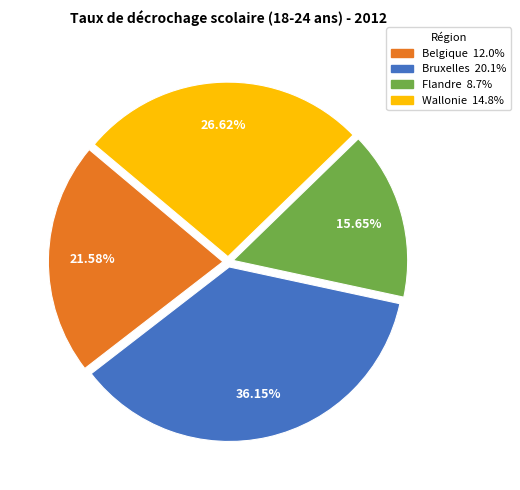

Count the number of slices in the pie.

4